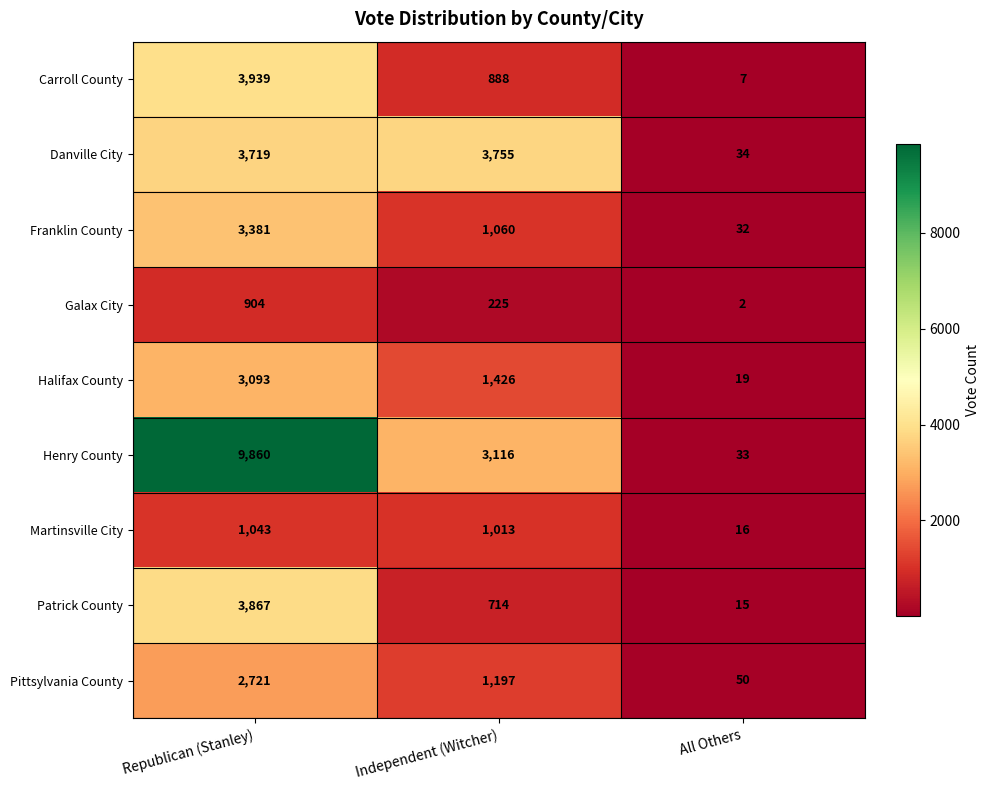

The value of Patrick County at Independent (Witcher) is 714. True or false?

True